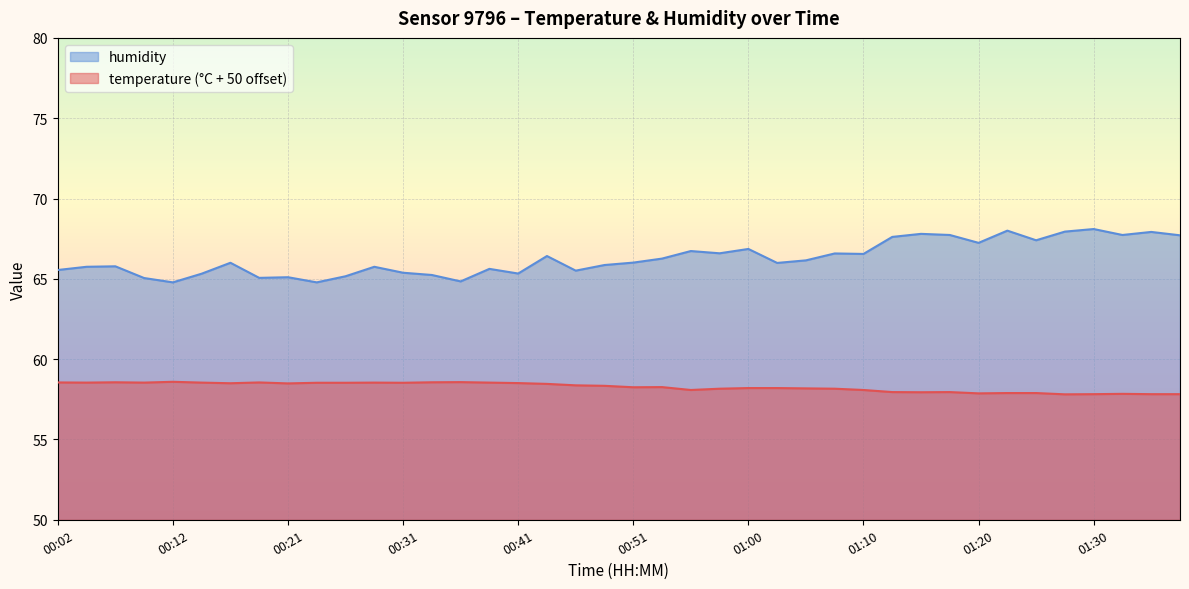

The temperature series shows 14.5 at 01:22. True or false?

False